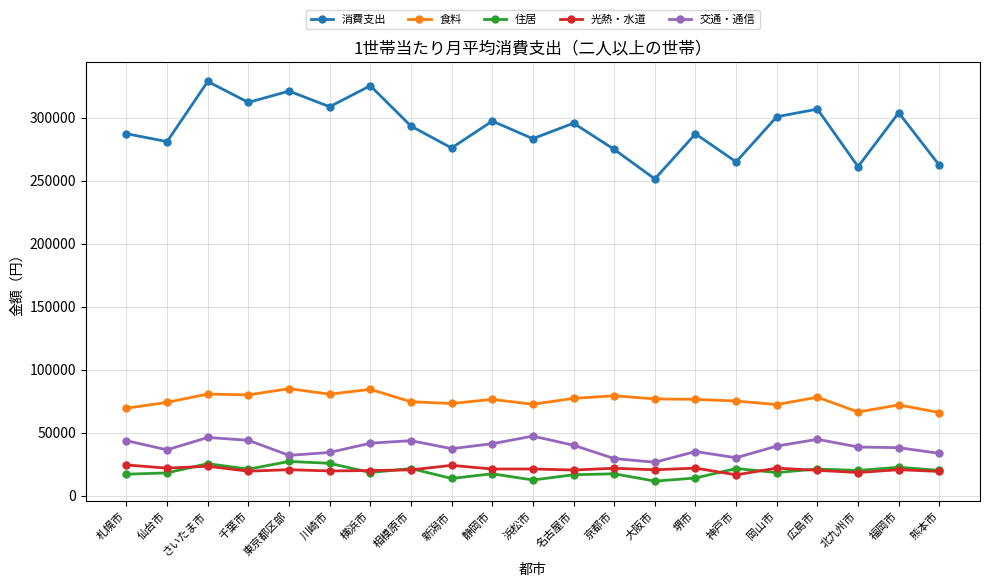

True or false: 住居 and 食料 cross at least once.

False